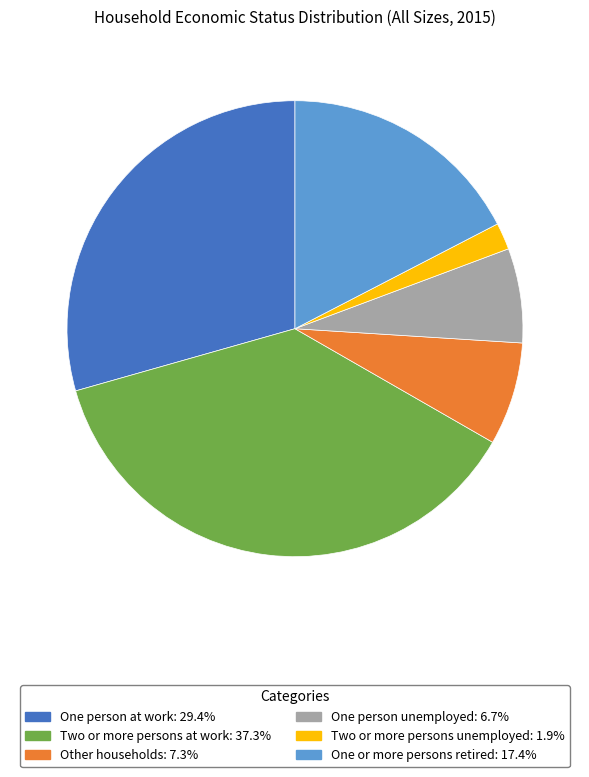

What is the ratio of the value at One or more persons retired to the value at Two or more persons at work?

0.5